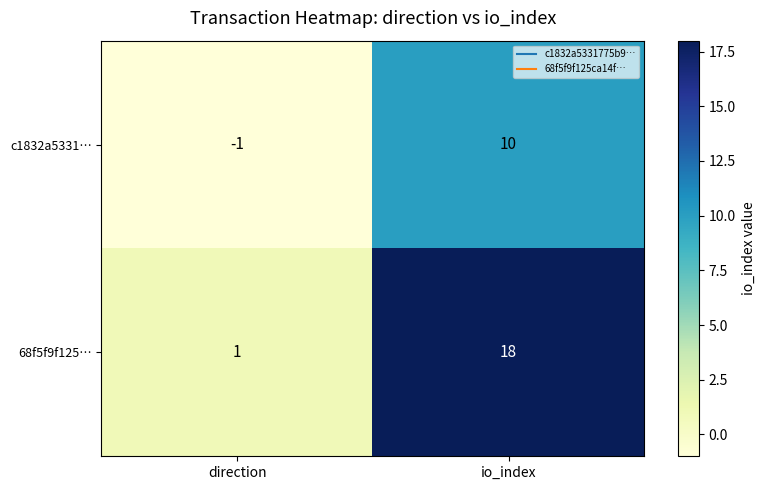

At which category is the sum across all series the highest?

io_index